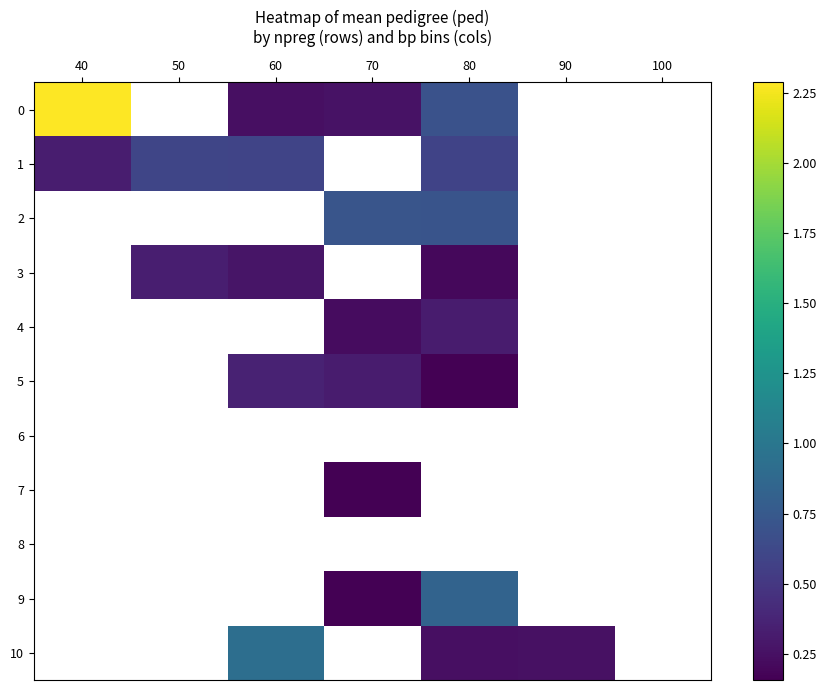

Count the number of categories in the chart.

7